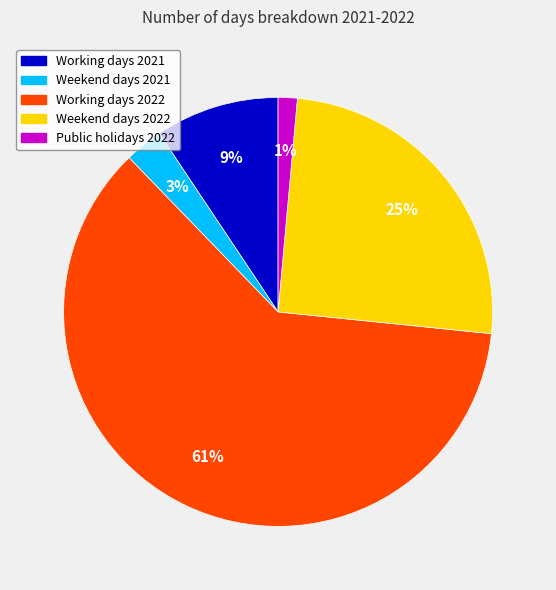

What percentage is the Working days 2021 slice, to the nearest percent?

9%